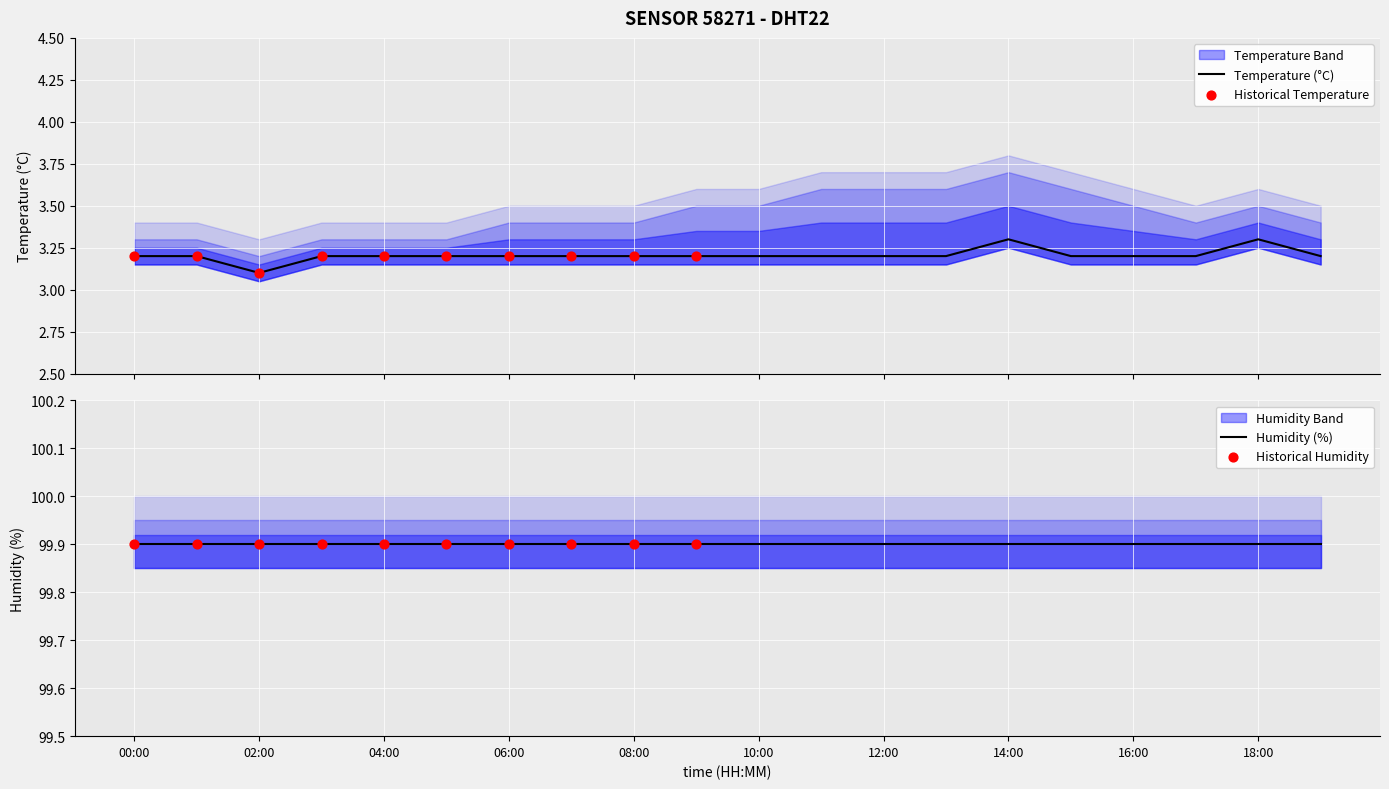

Which has a higher value, 01:00 or 19:00?

01:00